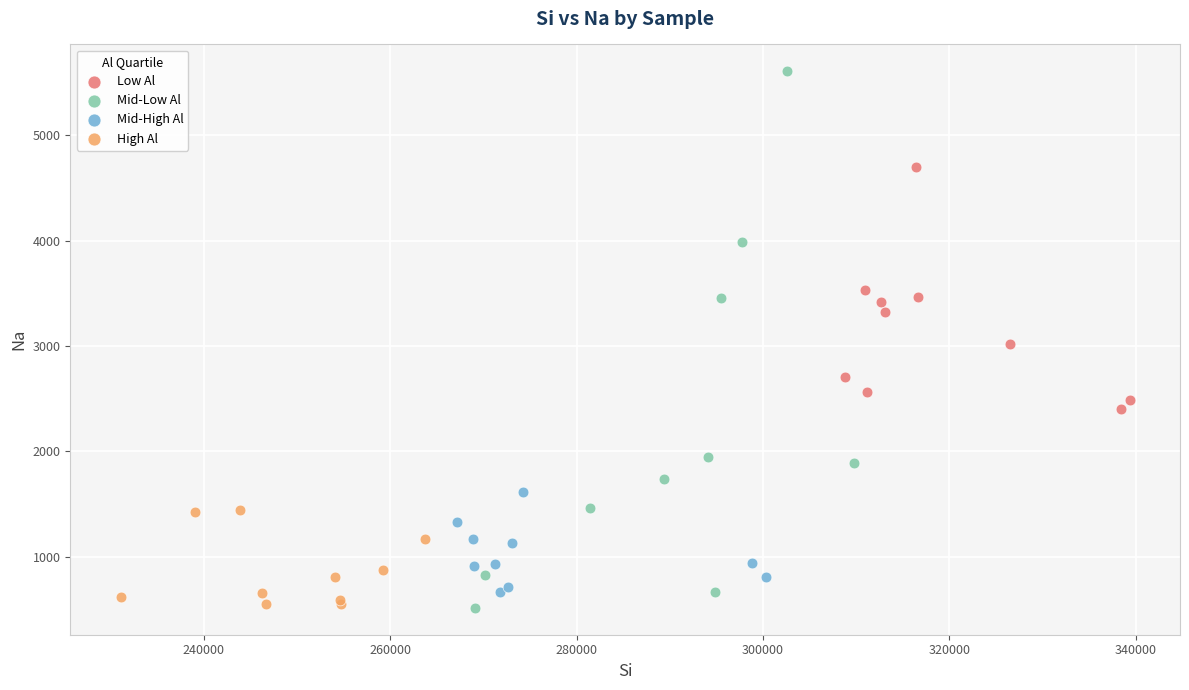

Which series has the largest Y range (max minus min)?

Mid-Low Al